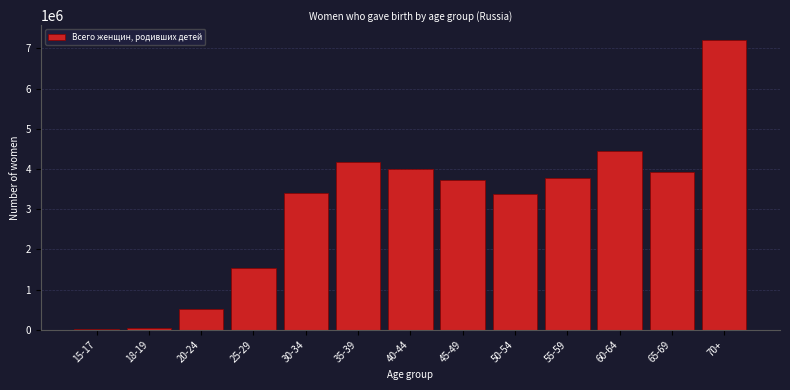

Is it true that the value at 65-69 is 6718425?

False